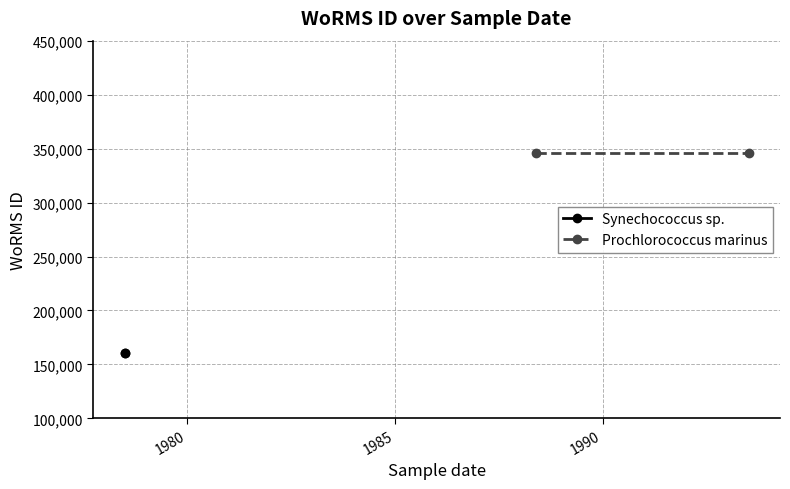

List the series in order of their overall mean, lowest first.

Synechococcus sp., Prochlorococcus marinus